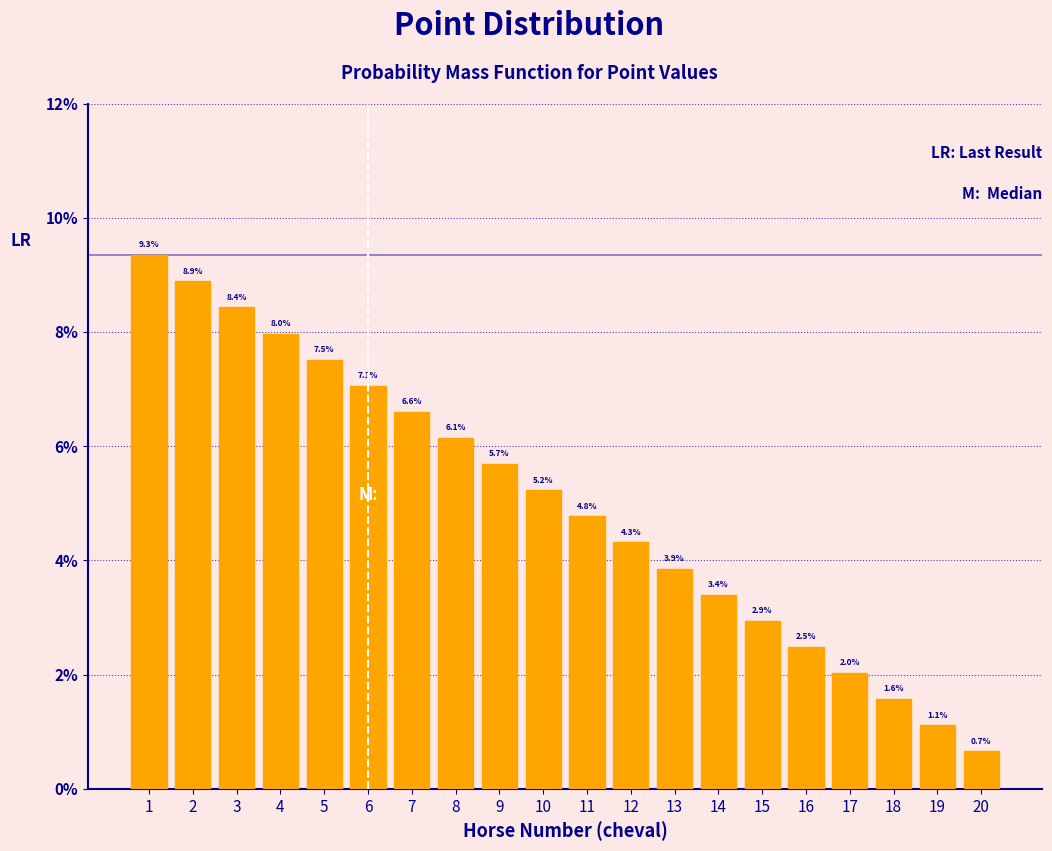

Reading left to right, what are all the values shown in this chart?

1=9.3	2=8.9	3=8.4	4=8.0	5=7.5	6=7.1	7=6.6	8=6.1	9=5.7	10=5.2	11=4.8	12=4.3	13=3.9	14=3.4	15=2.9	16=2.5	17=2.0	18=1.6	19=1.1	20=0.7